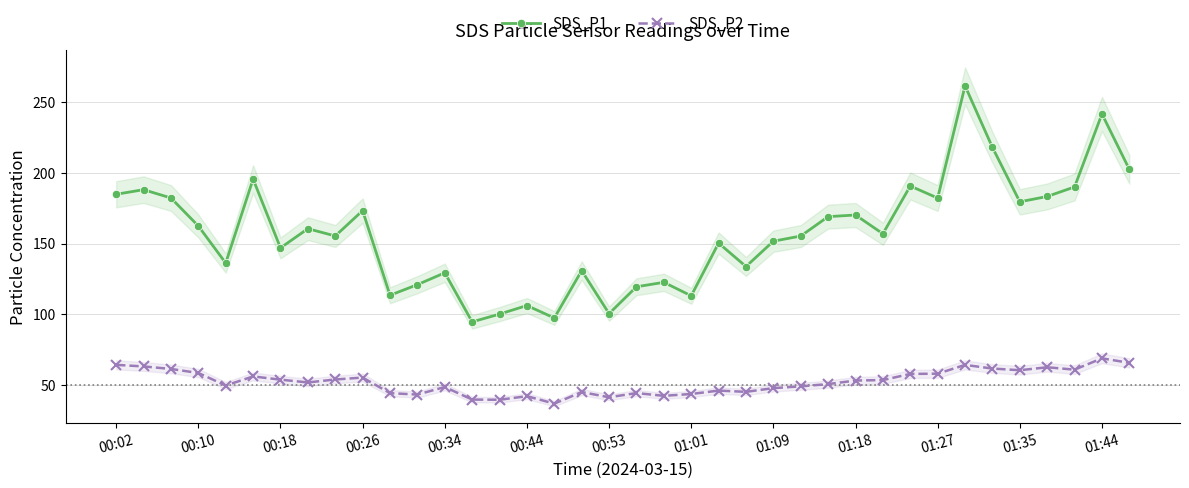

True or false: SDS_P1 has more than 2 points higher than both neighbors.

True